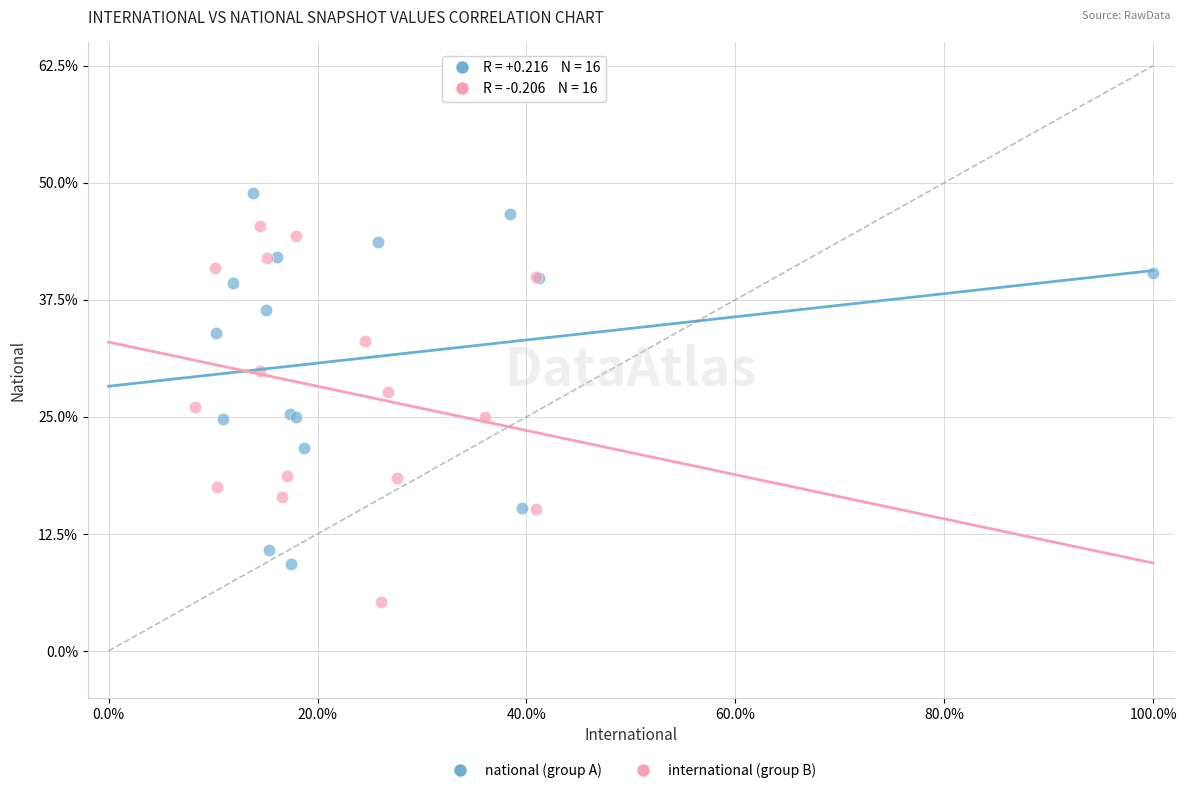

What are all the series names shown in the legend?

national (group A), international (group B)